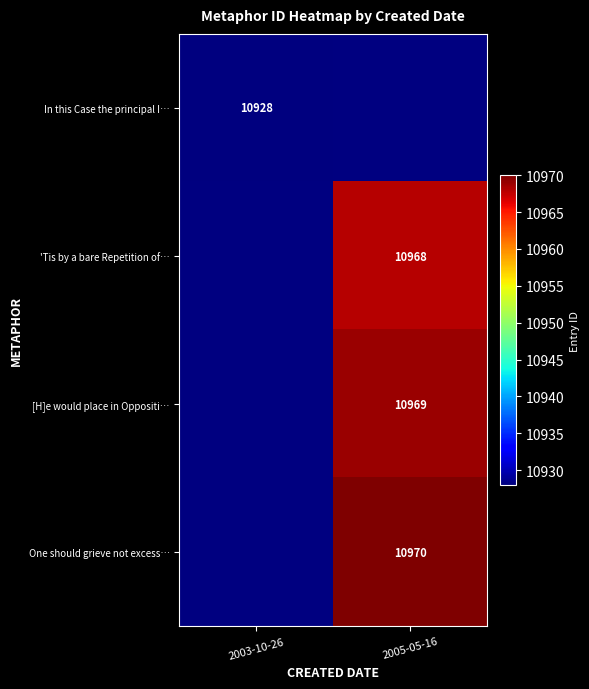

The [H]e would place in Oppositi… series shows 10969 at 2005-05-16. True or false?

True